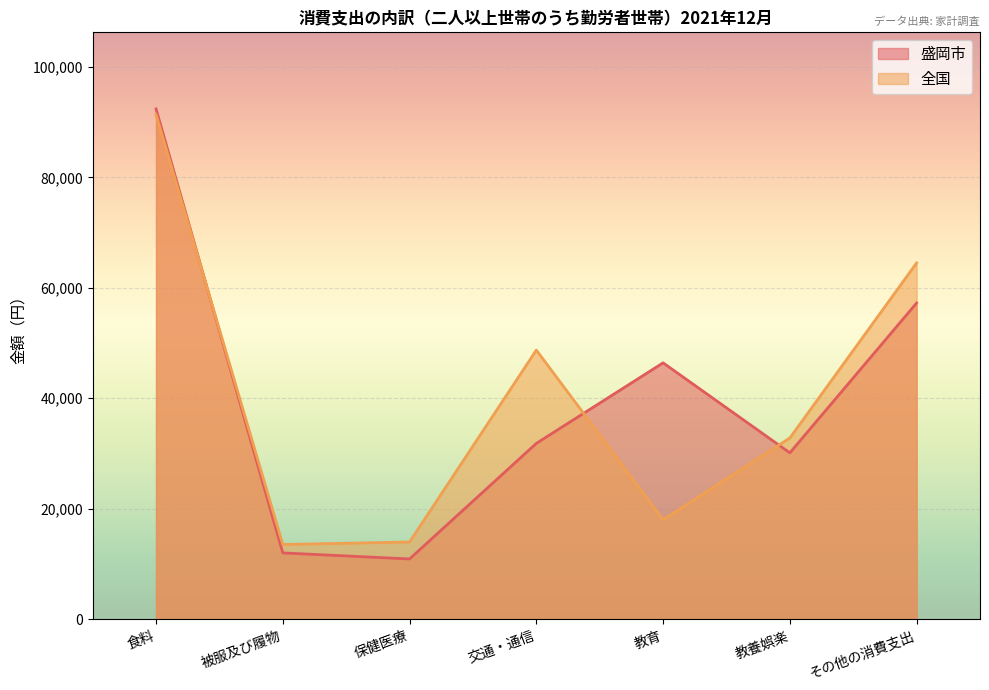

At 教養娯楽, list the series in order from largest to smallest.

全国, 盛岡市